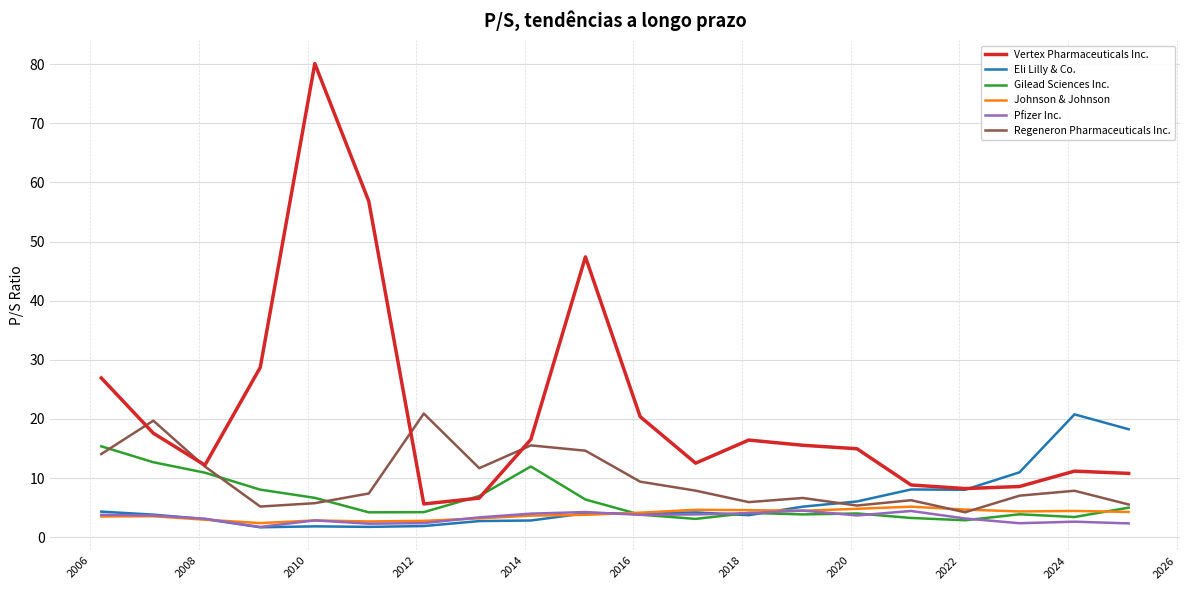

What is the highest value of the Johnson & Johnson series?

5.2